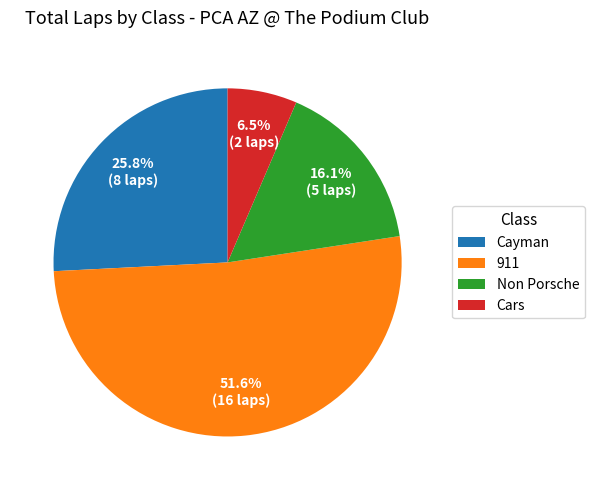

Rank the categories by value from lowest to highest.

Cars, Non Porsche, Cayman, 911